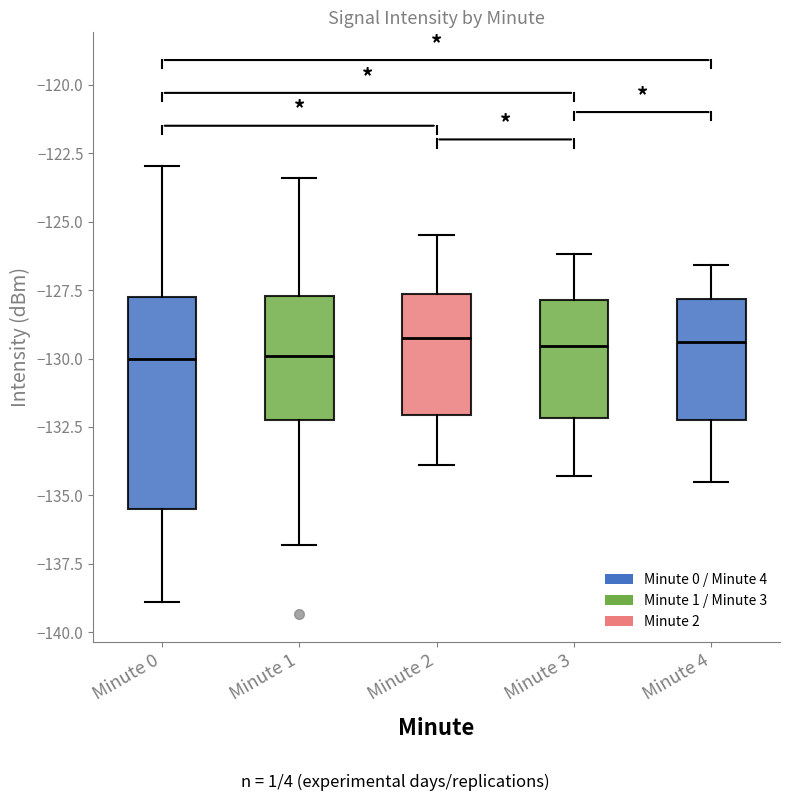

Which box is the tallest, from its lower edge to its upper edge?

Minute 0